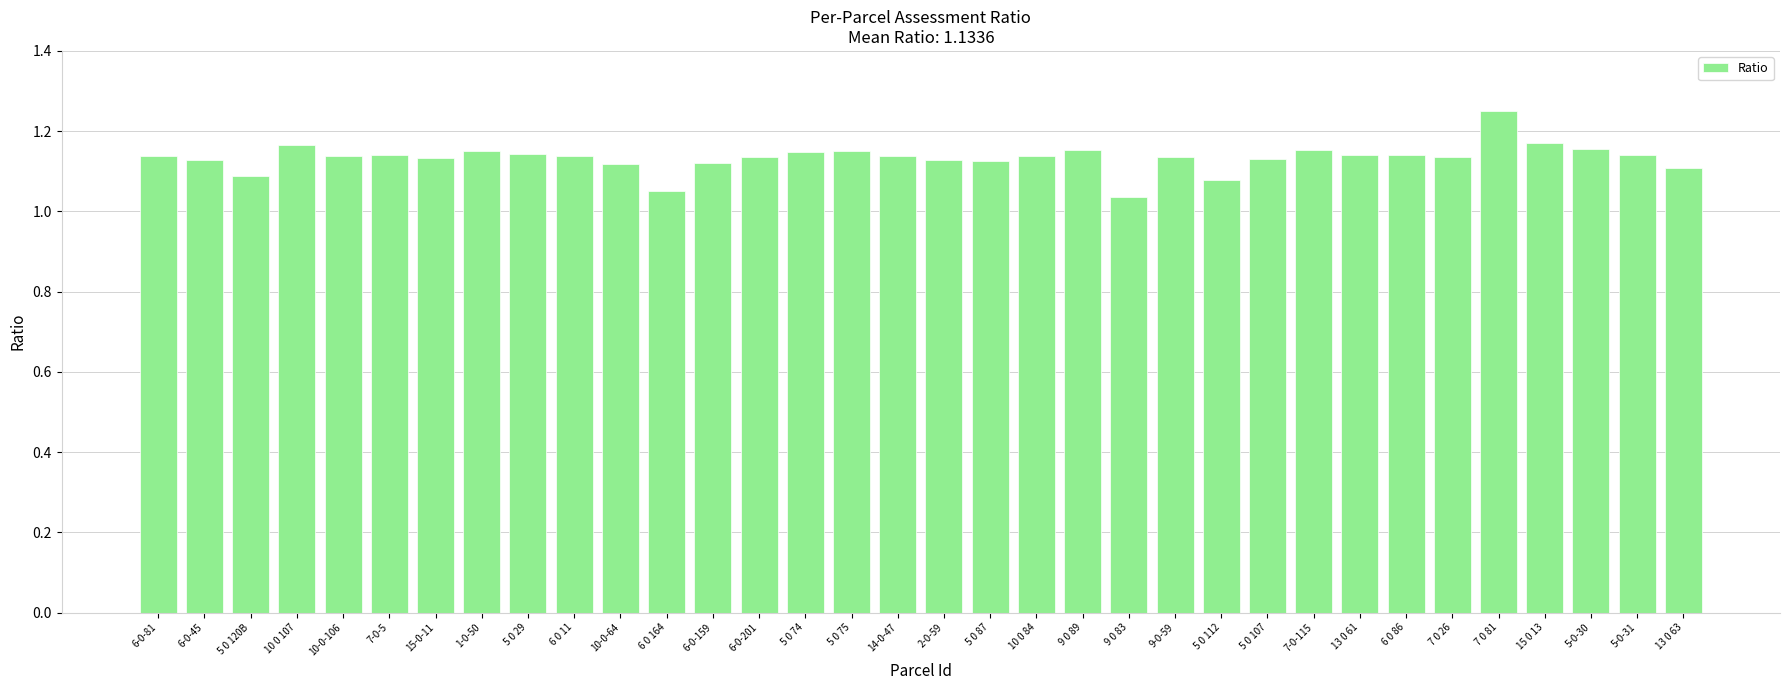

The value at 10 0 107 is 0.4. True or false?

False